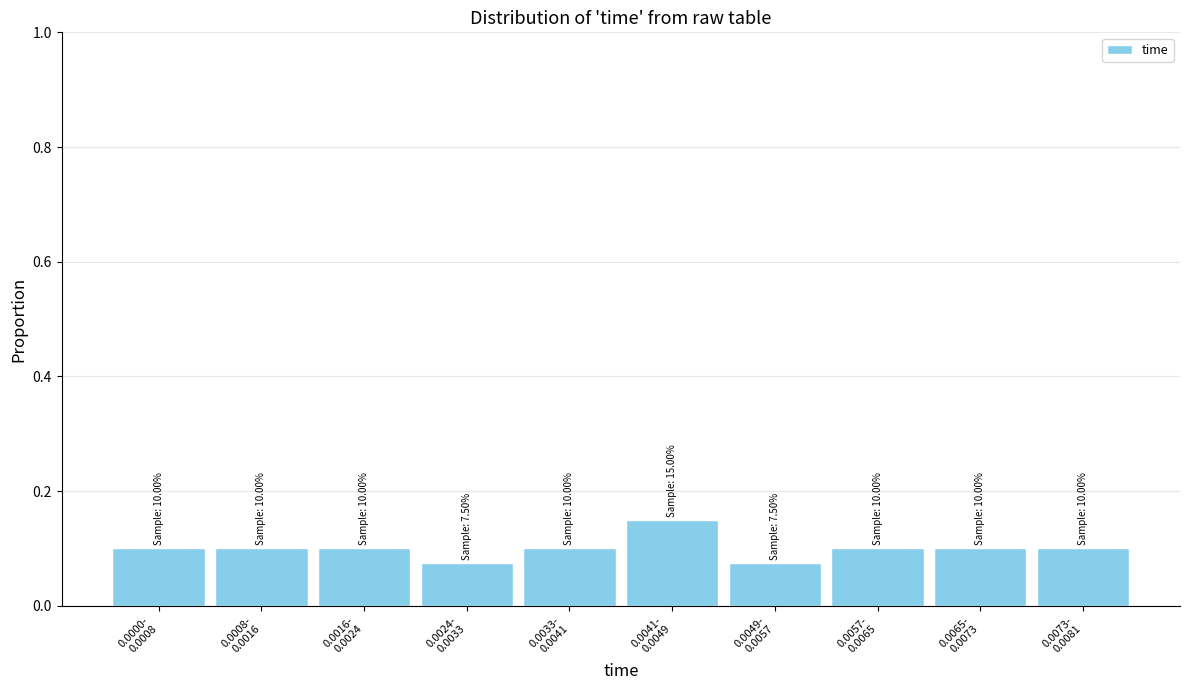

What is the sum of all values?

1.0